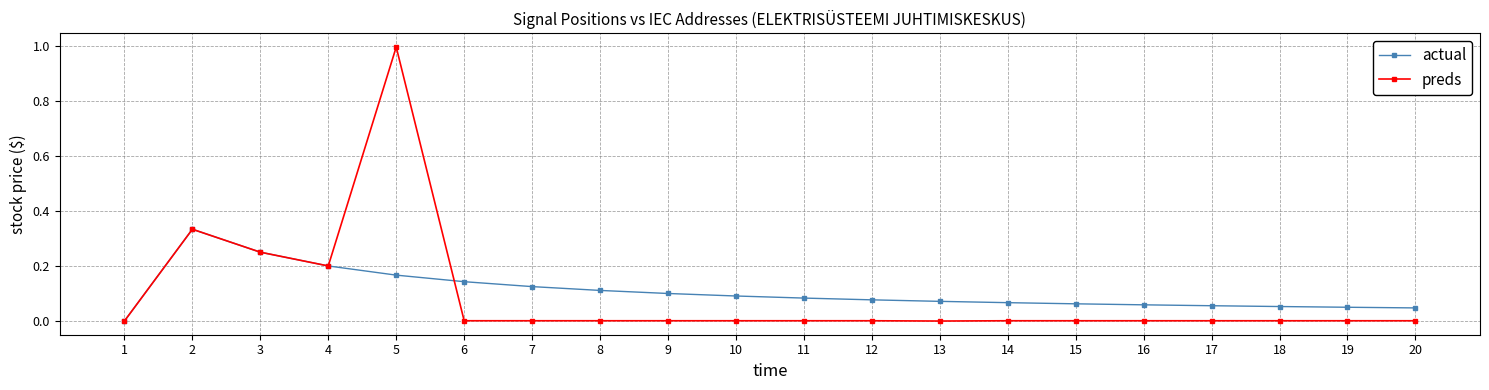

The value of actual at 1 is 0.0. True or false?

True